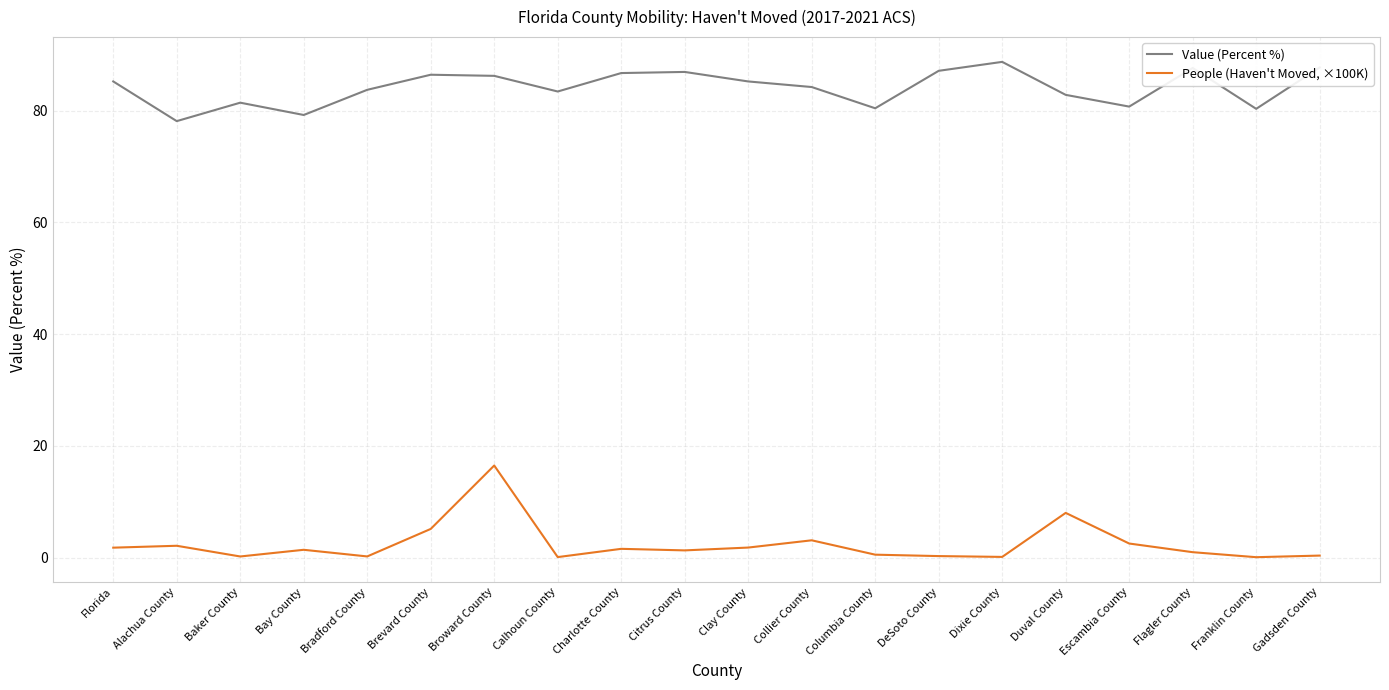

How many lines are shown in the chart?

2